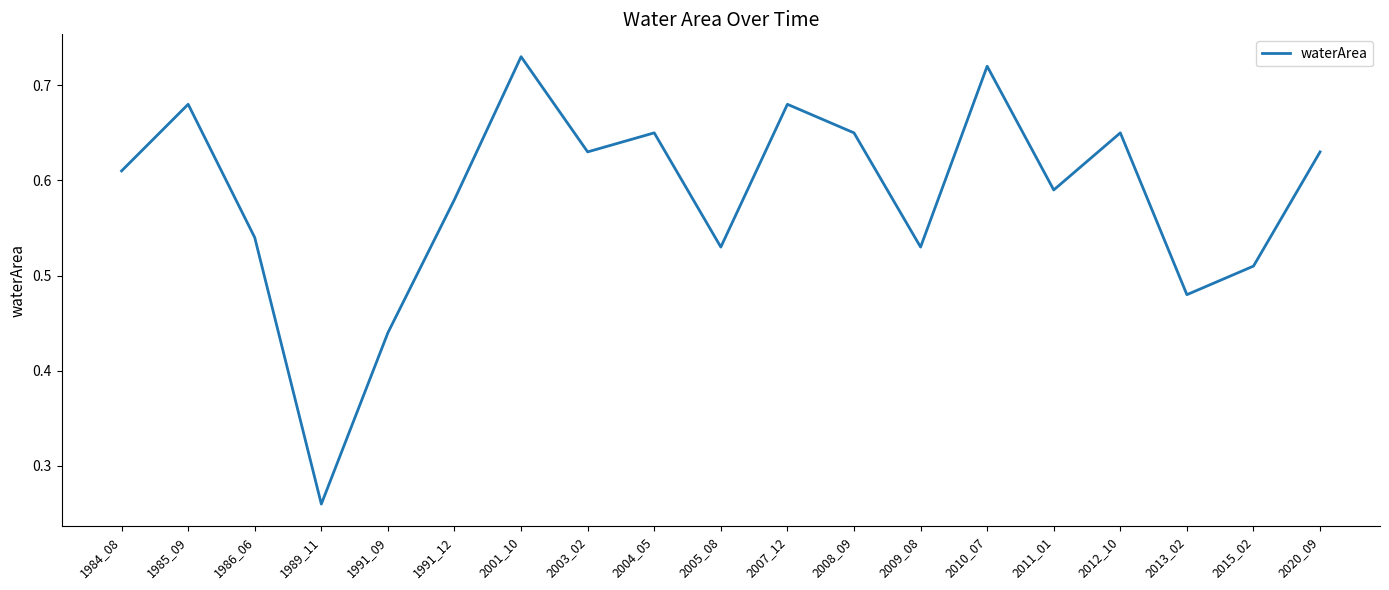

Where is the data nearest to the value 0?

1989_11